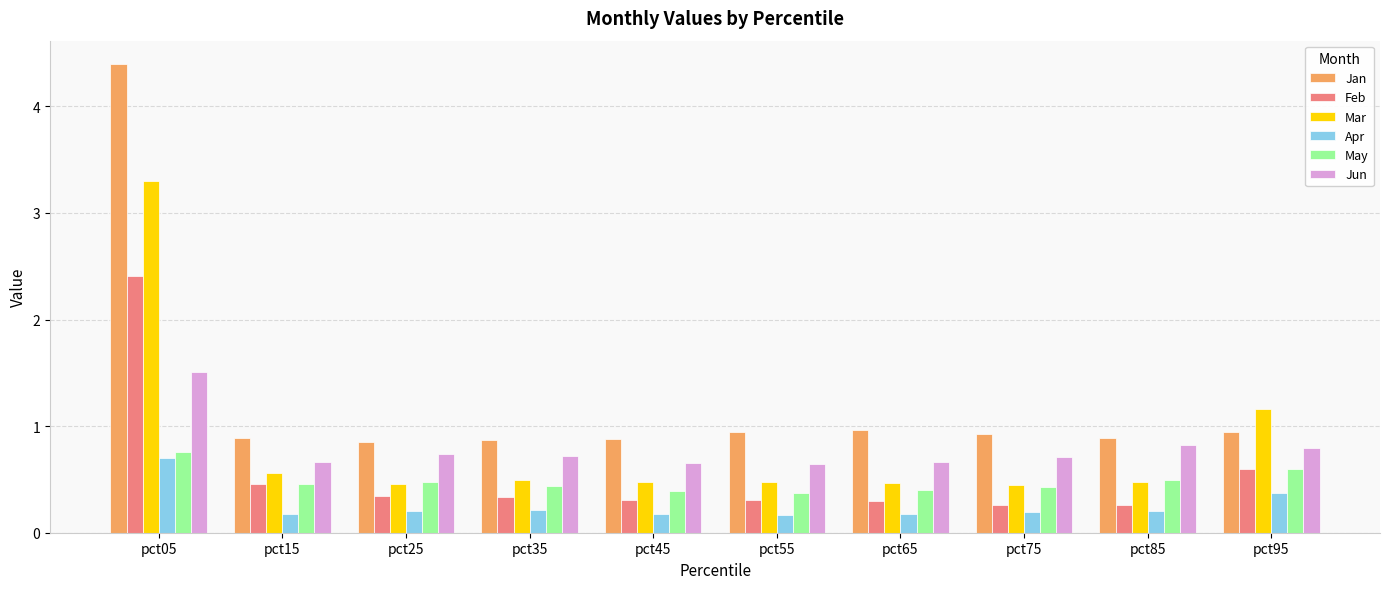

Which series has the largest range (max minus min)?

Jan